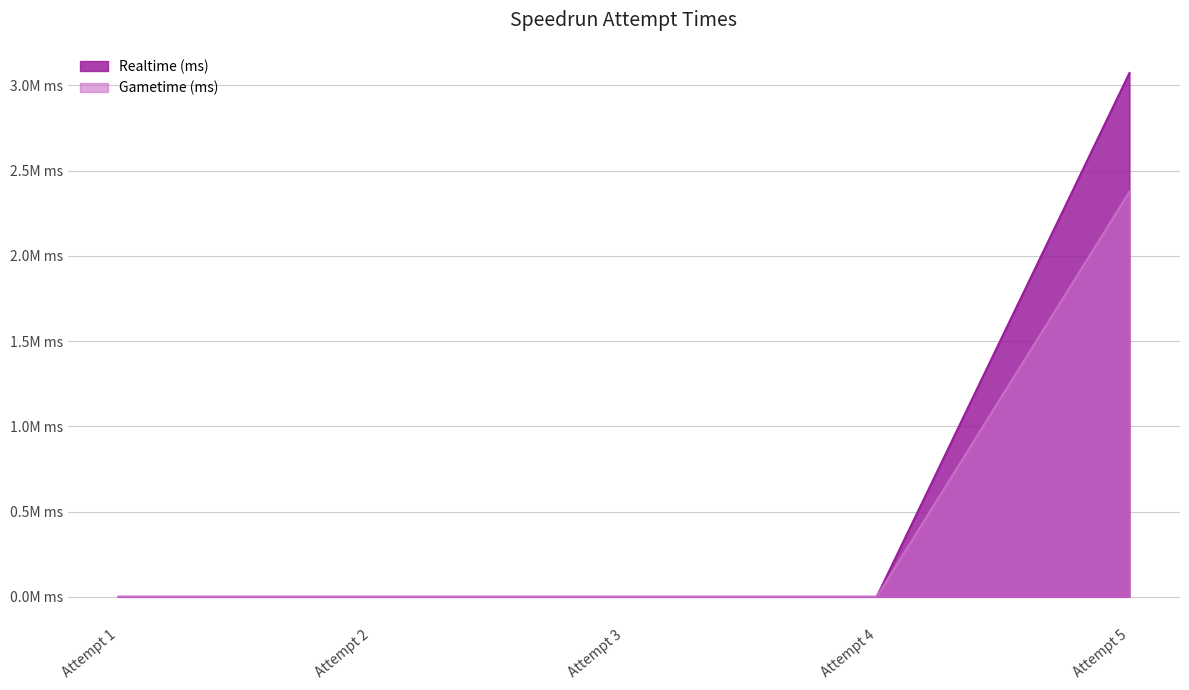

What is the value of the Realtime (ms) point at the 5th from the left?

3073070